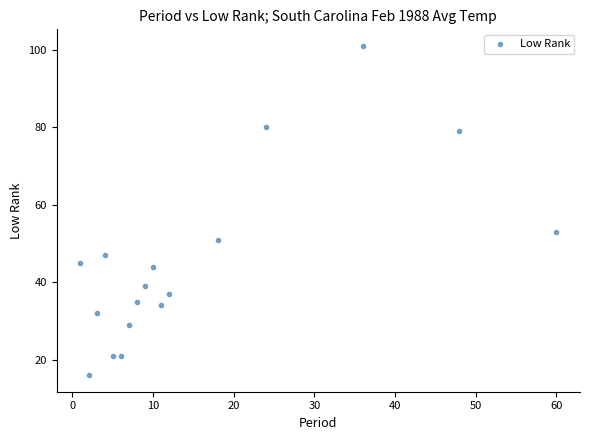

What Y value in the scatter plot is closest to 58?

53